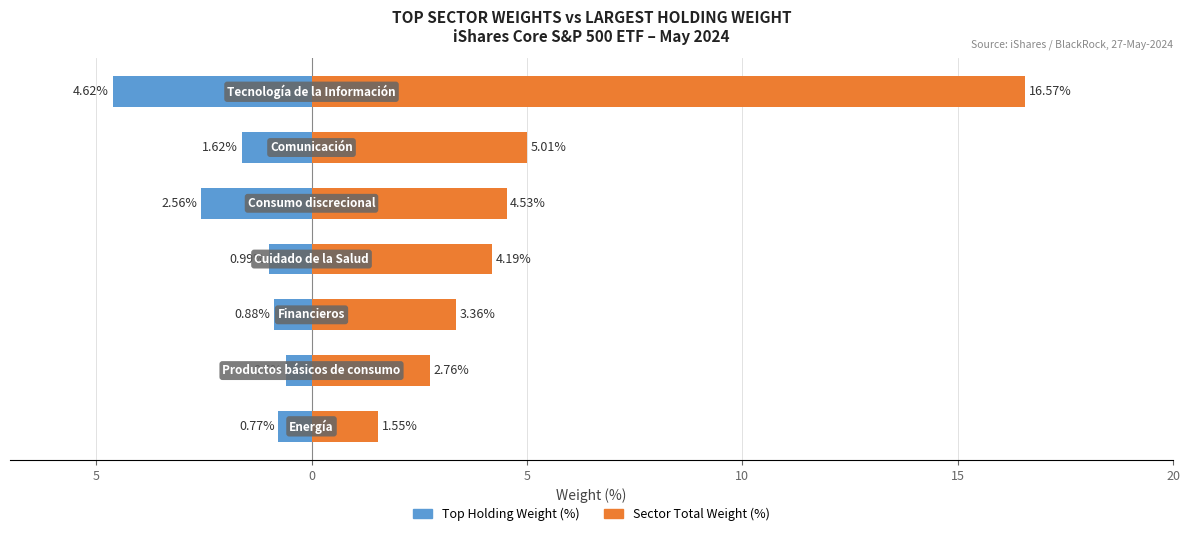

What value does the Sector Total Weight (%) series have at 10?

1.6